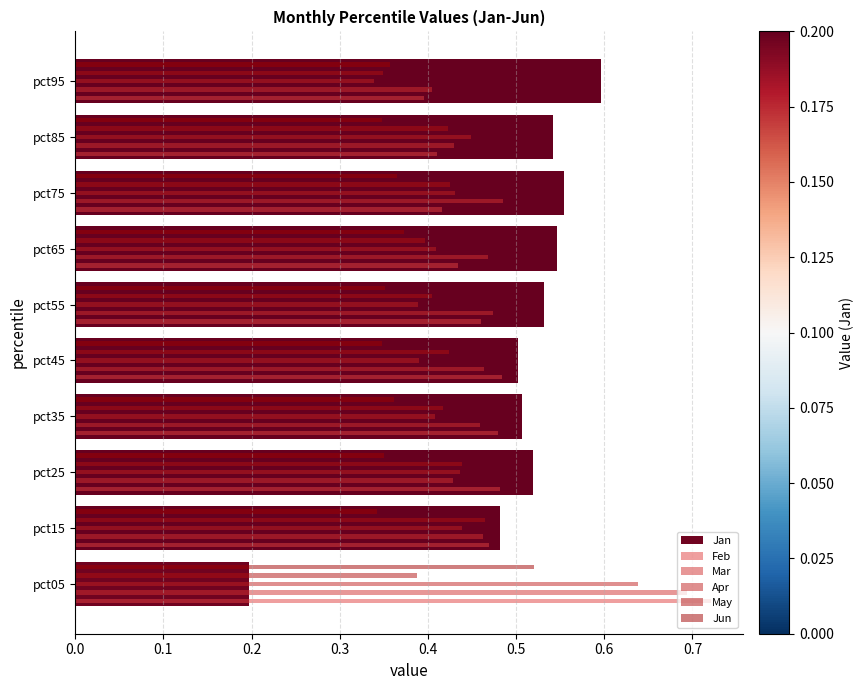

Where is Feb nearest to the value 0?

pct95